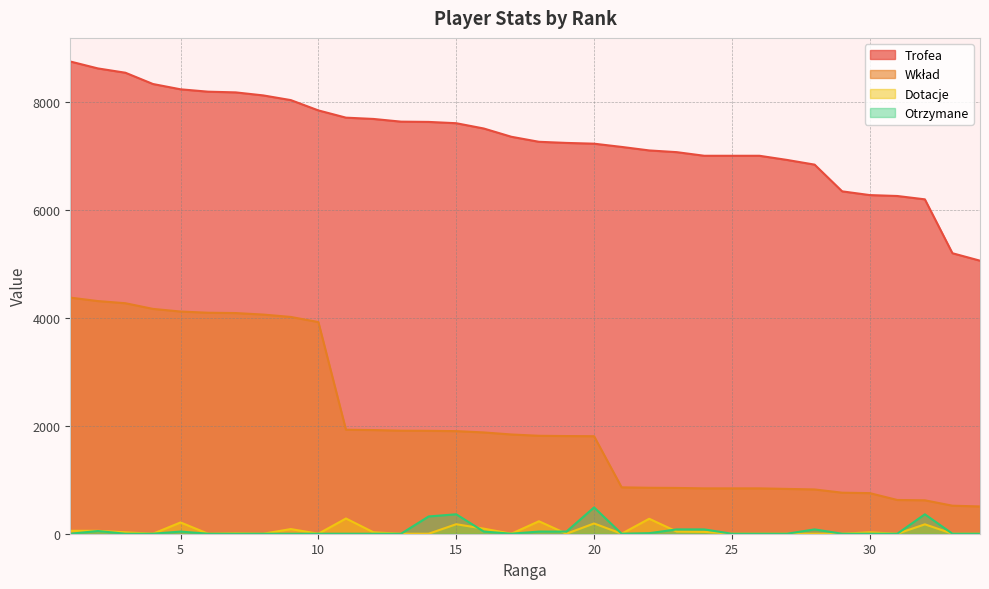

Where does the Wkład series first go above 1838?

1